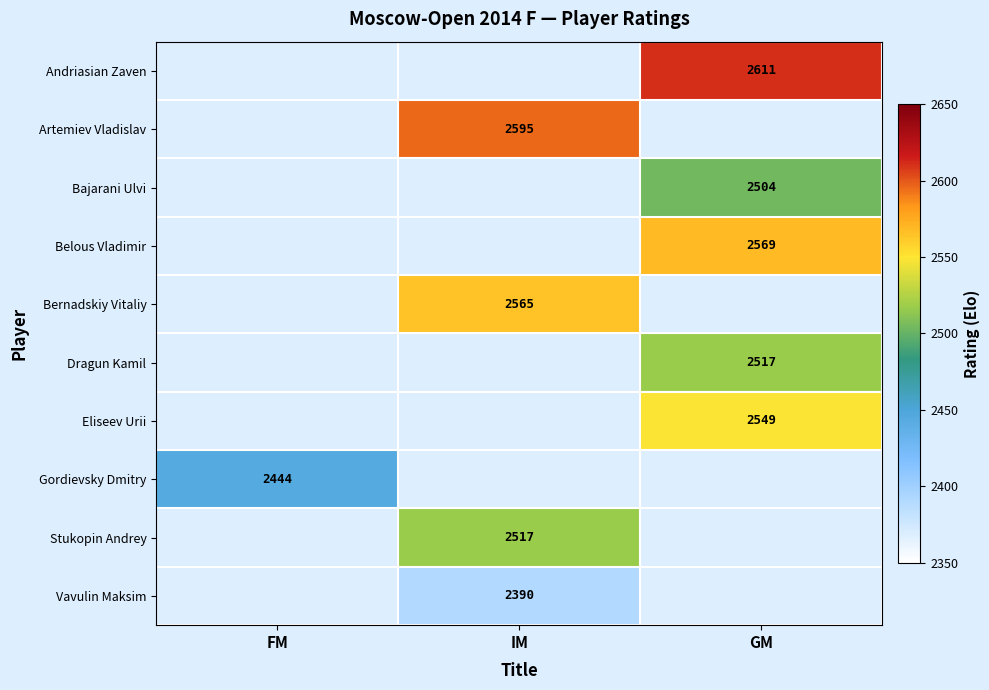

Is the value of Belous Vladimir at GM greater than the value of Bajarani Ulvi at GM?

Yes